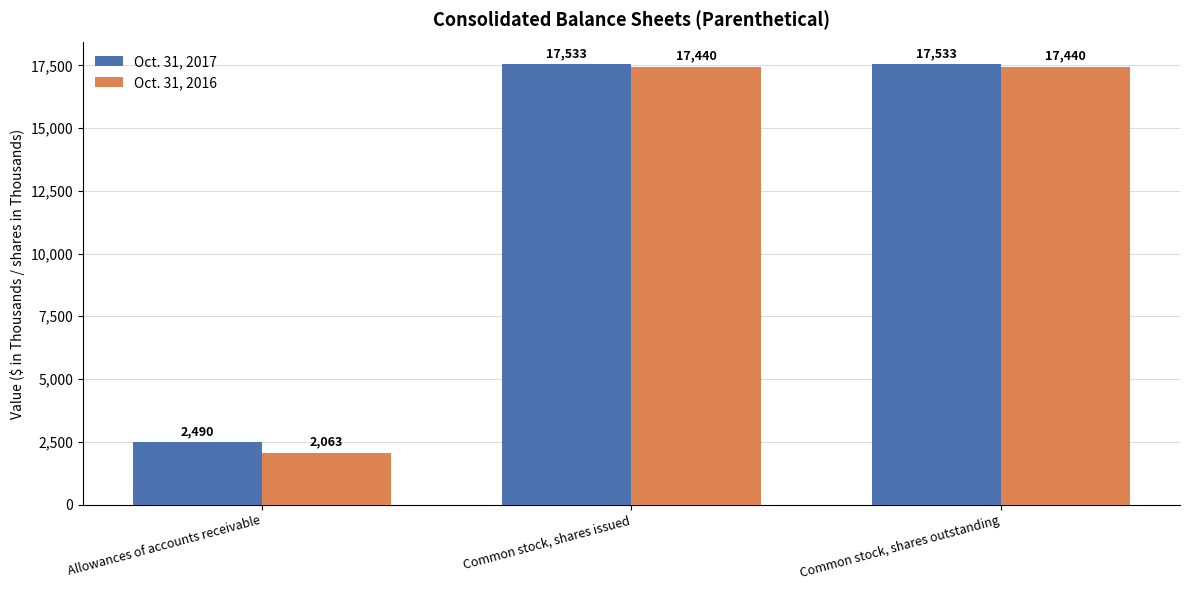

Count the number of data series in this chart.

2